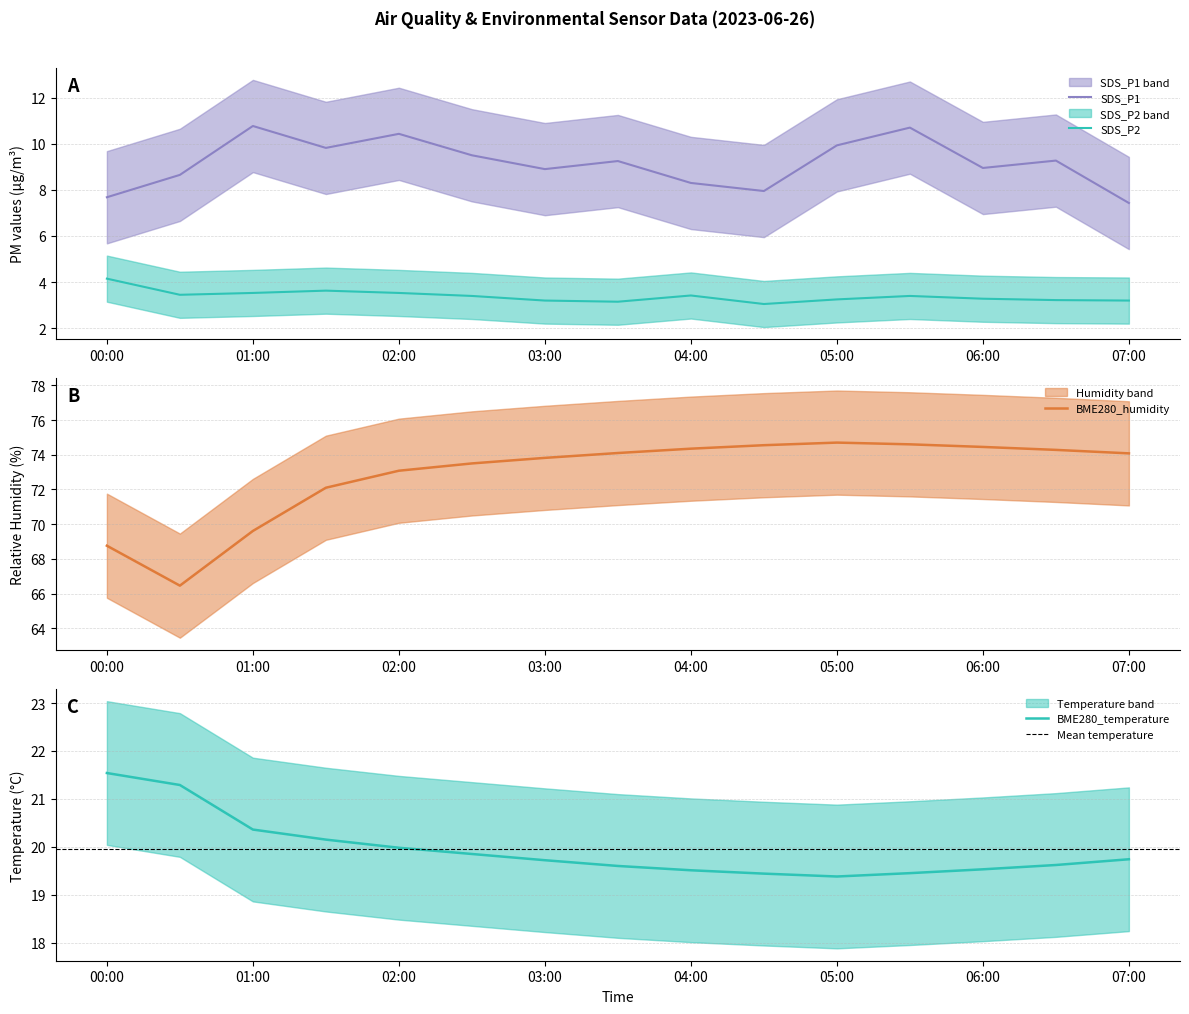

Where is the first local minimum for BME280_temperature?

05:00